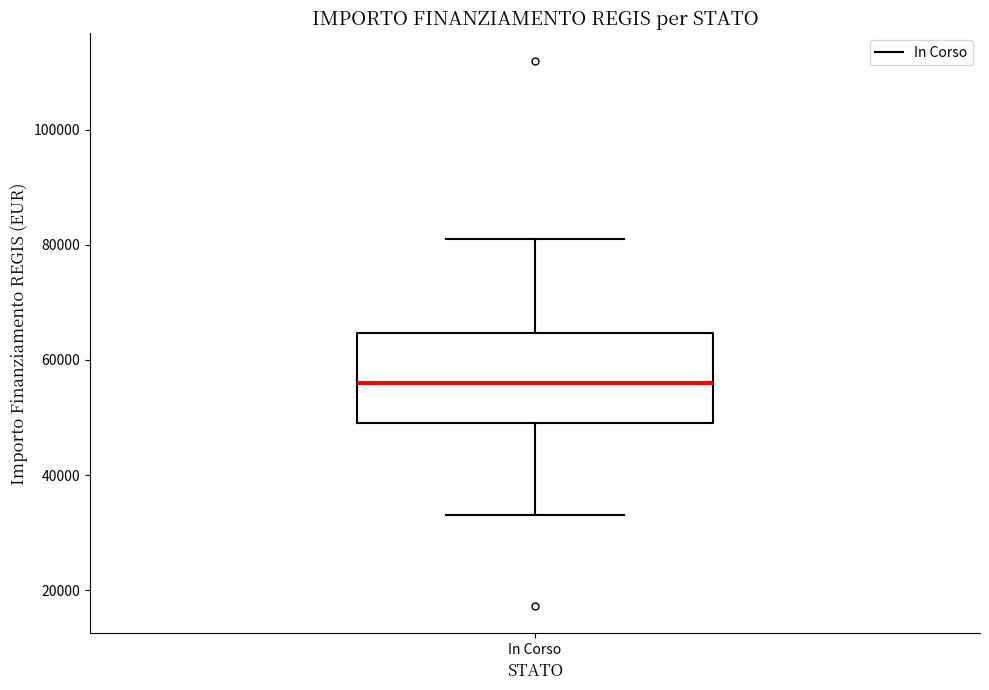

Read this box plot against the y-axis: the position of the median line, the range covered by the box, and the ends of both whiskers. The values are not printed on the chart, so give them approximately, as read against the axis.

median 56000, box 50000 to 64000, whiskers 32000 to 80000